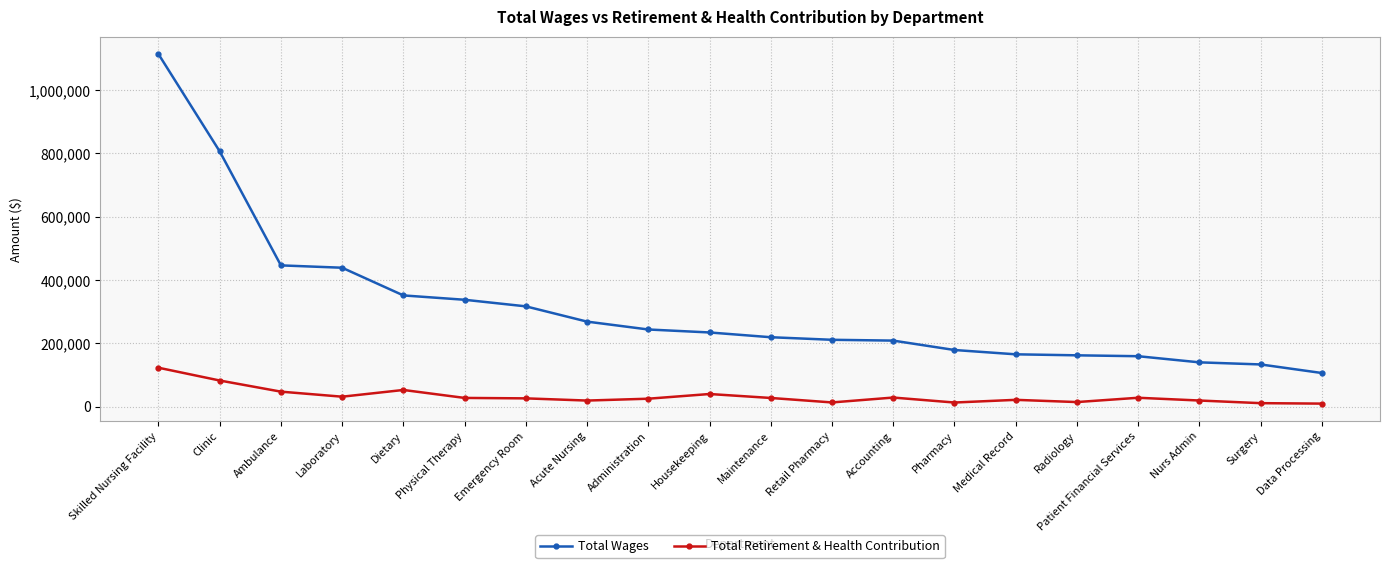

Rank the series at Emergency Room from lowest to highest value.

Total Retirement & Health Contribution, Total Wages